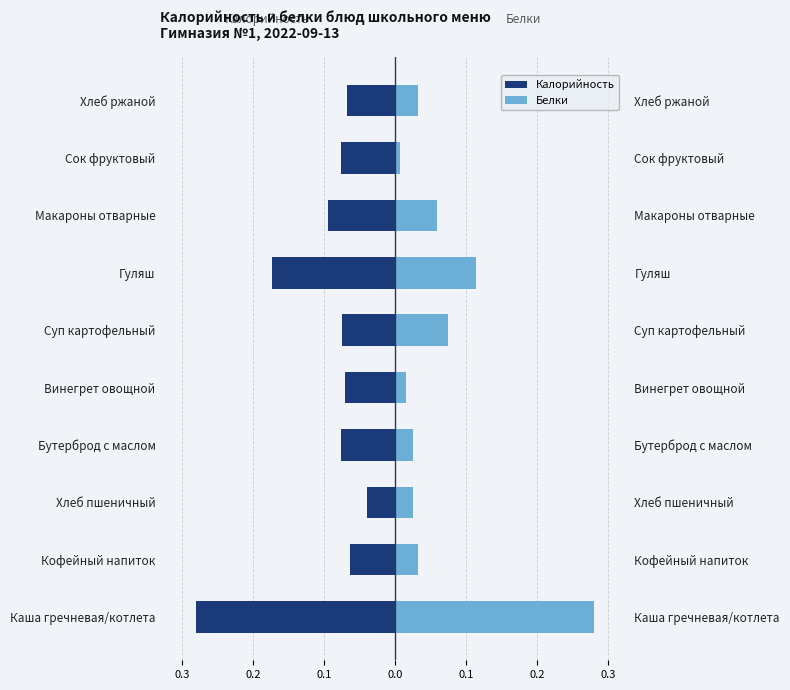

Rank the series by their average value, from highest to lowest.

Белки, Калорийность